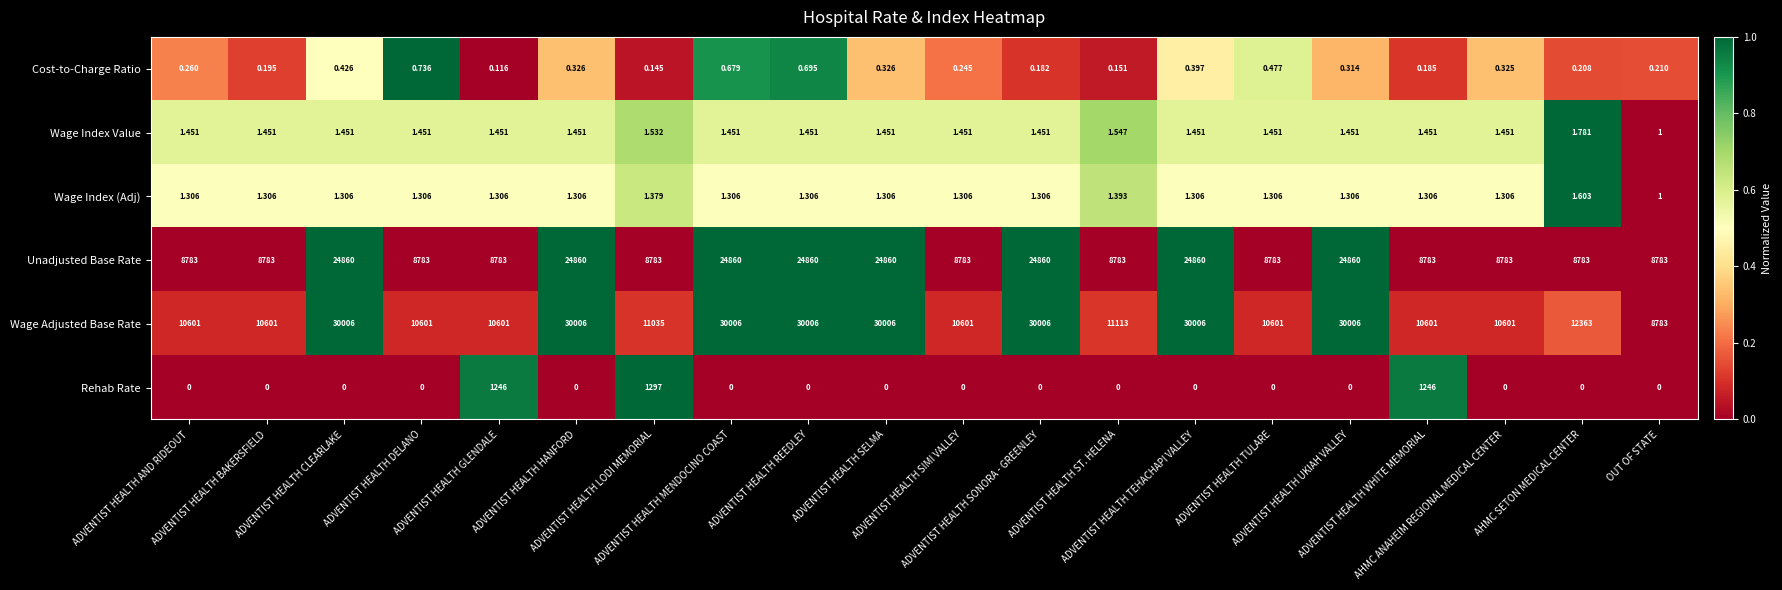

Rank the series by their maximum value, from highest to lowest.

Wage Adjusted Base Rate, Unadjusted Base Rate, Rehab Rate, Wage Index Value, Wage Index (Adj), Cost-to-Charge Ratio